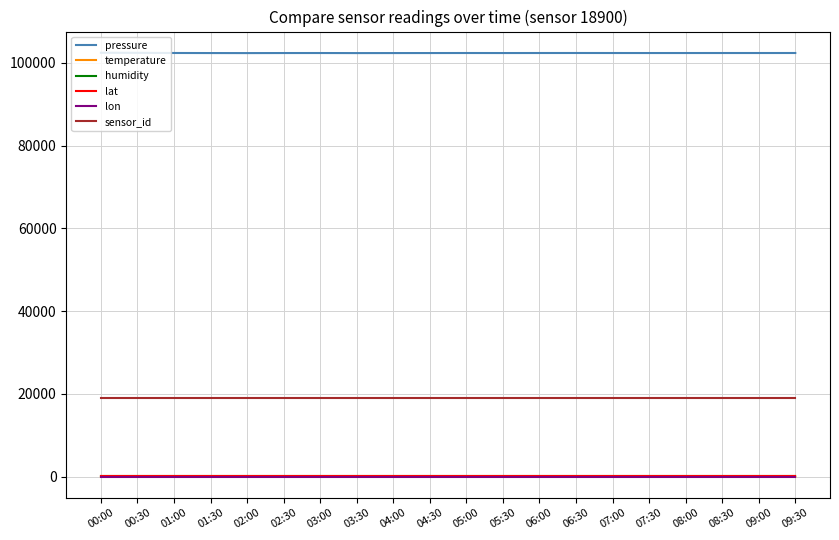

Is it true that sensor_id equals 33607.1 at 07:00?

False